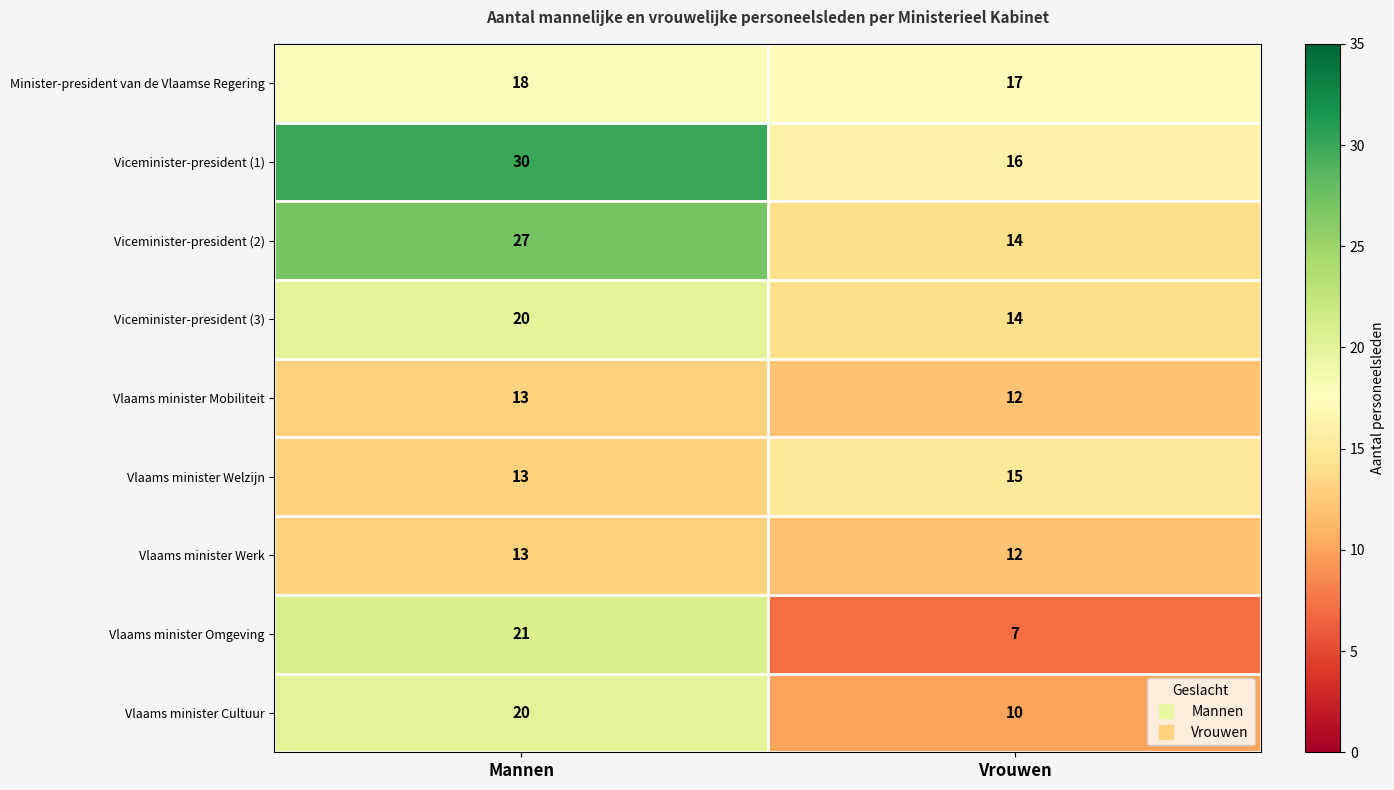

What is the difference between the maximum and minimum values in the Viceminister-president (2) series?

13